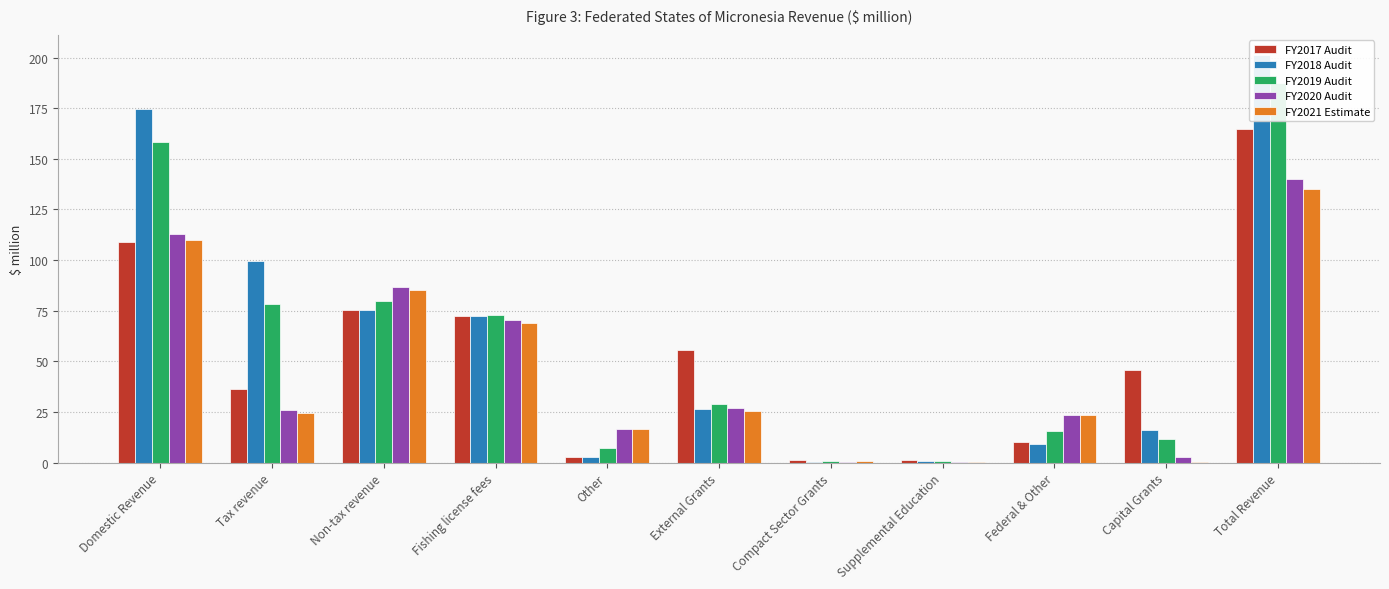

Where does the FY2017 Audit series first go above 45?

Domestic Revenue